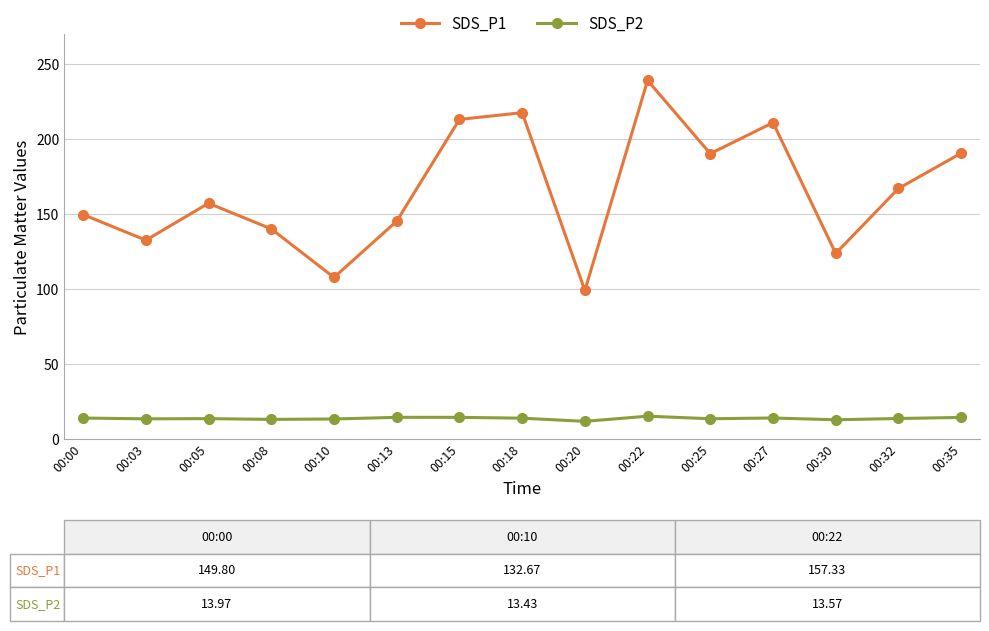

Is it true that SDS_P2 equals 14.4 at 00:15?

True